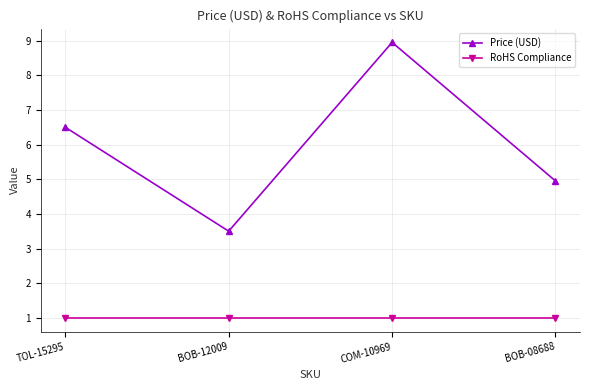

What is the label of the 3rd point from the right?

BOB-12009